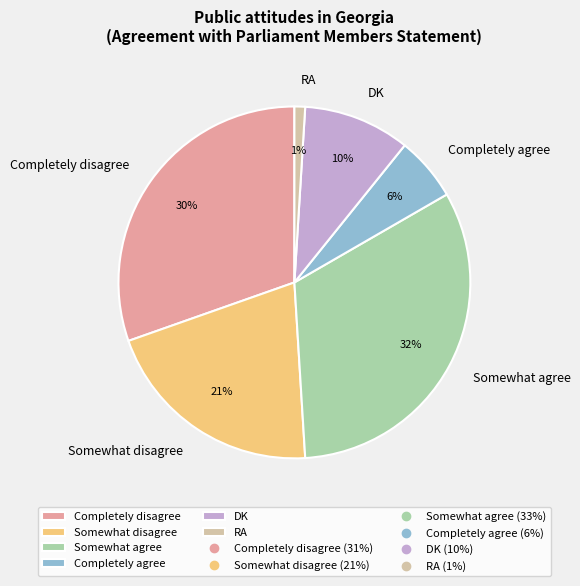

Which category has the smallest portion of the pie?

RA